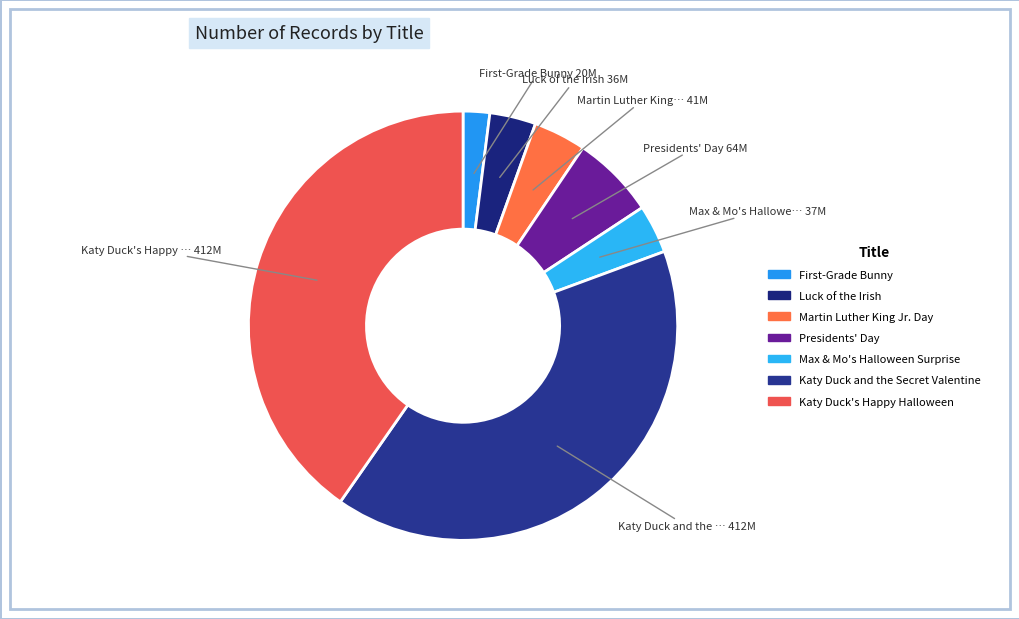

Is it true that Max & Mo's Halloween Surprise is 1% of the pie?

False